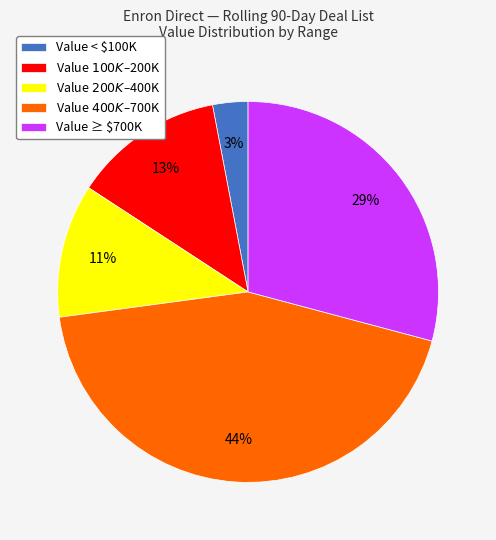

The Value < $100K slice represents 3% of the pie. True or false?

True